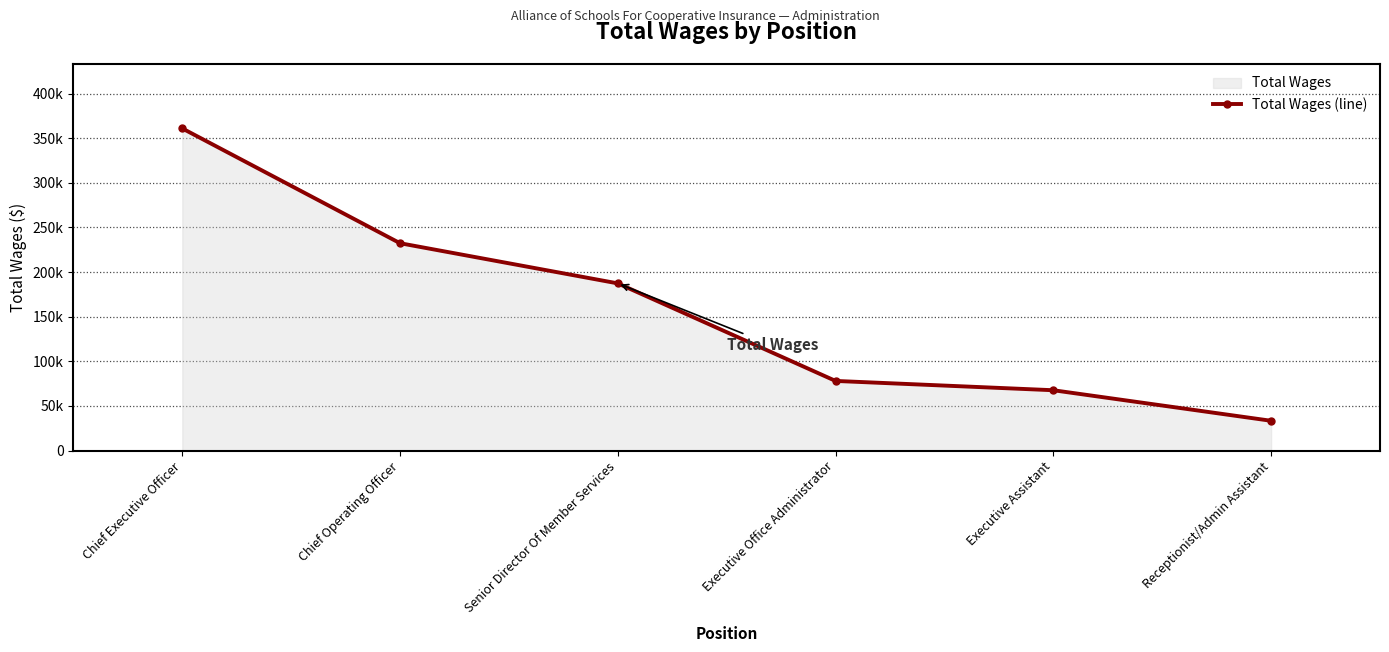

Reading left to right, what are all the values shown in this chart?

360877	232295	187291	78019	67594	33378